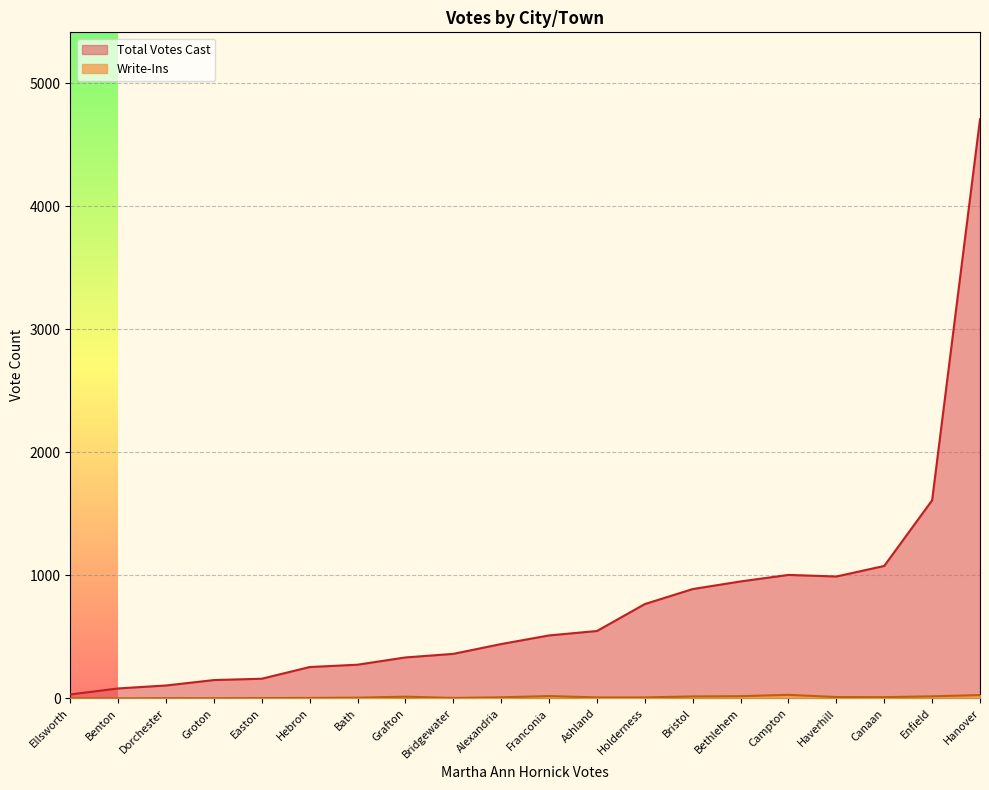

True or false: Write-Ins and Martha Ann Hornick intersect in this chart.

False